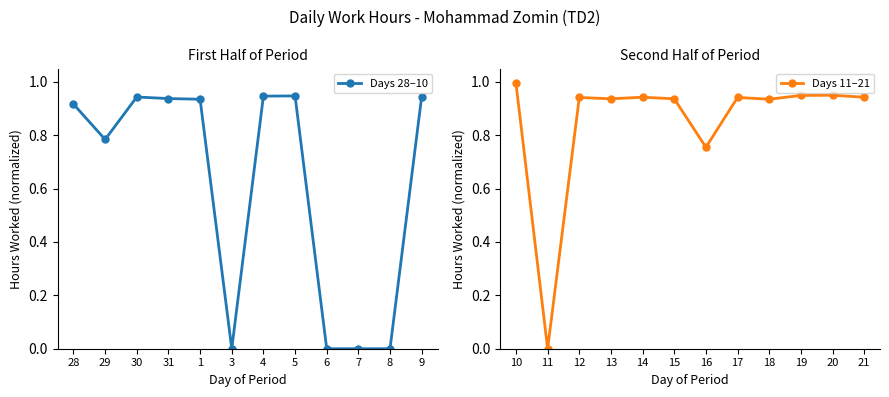

List the series in order of their peak value, lowest first.

Days 28–10, Days 11–21